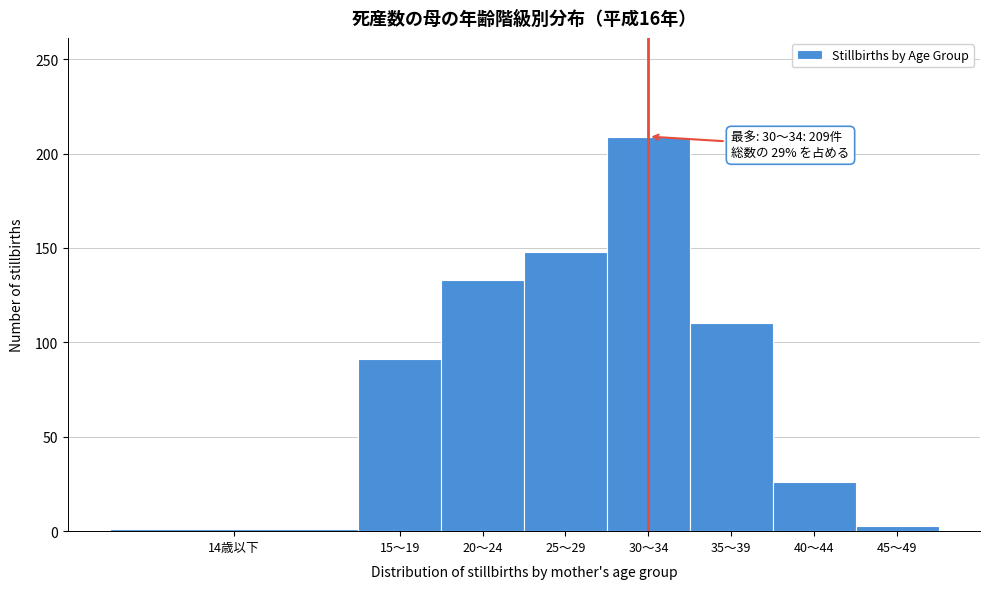

Reading left to right, list all the values displayed in this chart.

14歳以下=1	15～19=91	20～24=133	25～29=148	30～34=209	35～39=110	40～44=26	45～49=3